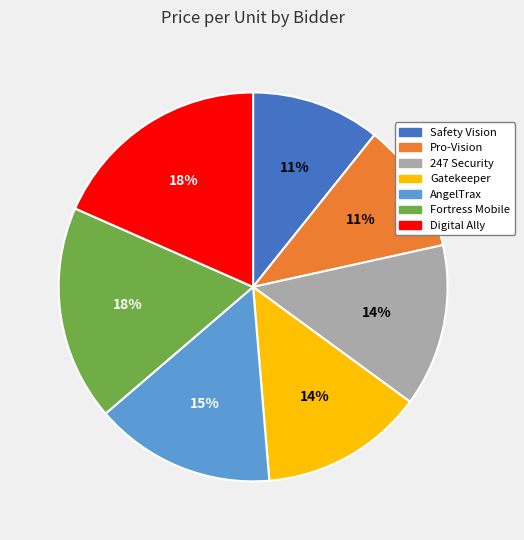

To the nearest percent, what portion does Gatekeeper represent?

14%